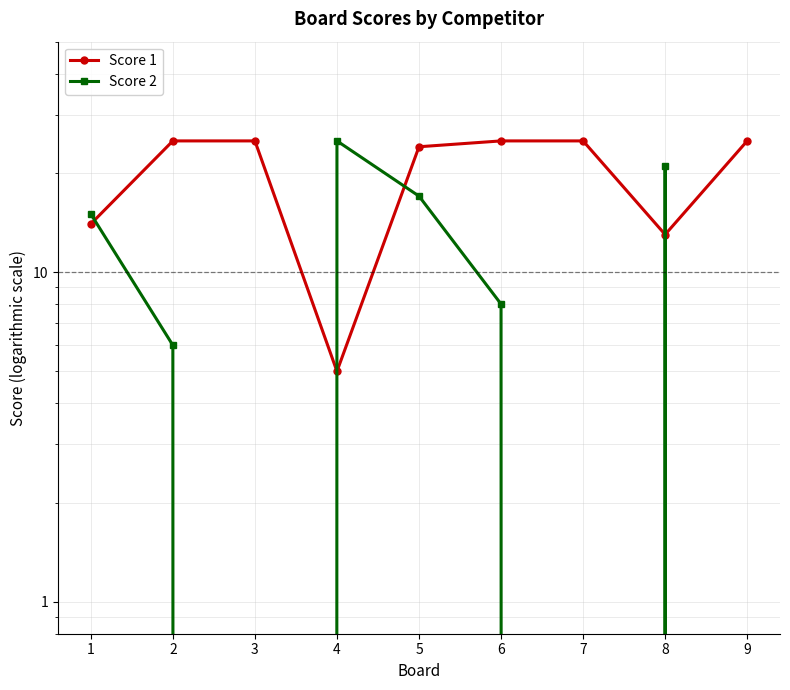

What are all the series names shown in the legend?

Score 1, Score 2